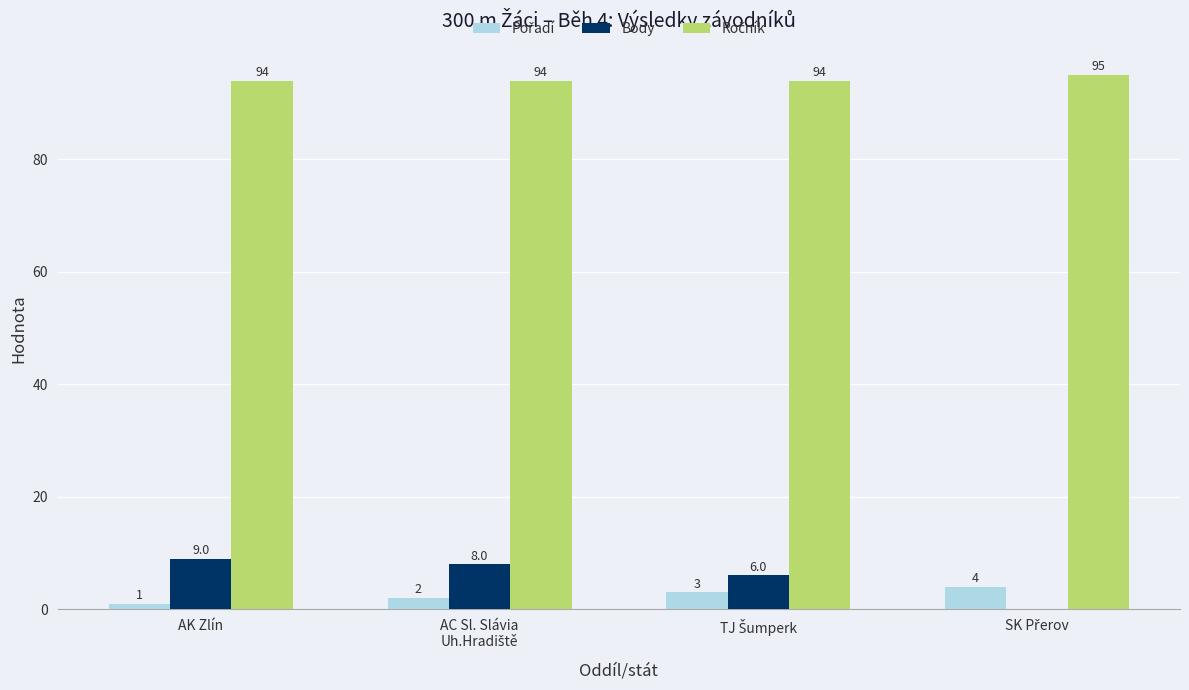

True or false: Body has a value of 9 at AK Zlín.

True